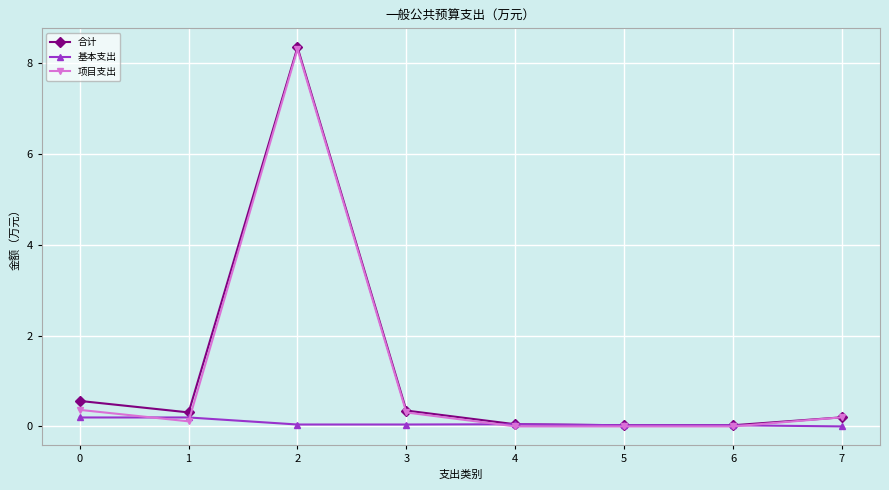

What value does the 基本支出 series have at 0?

0.2